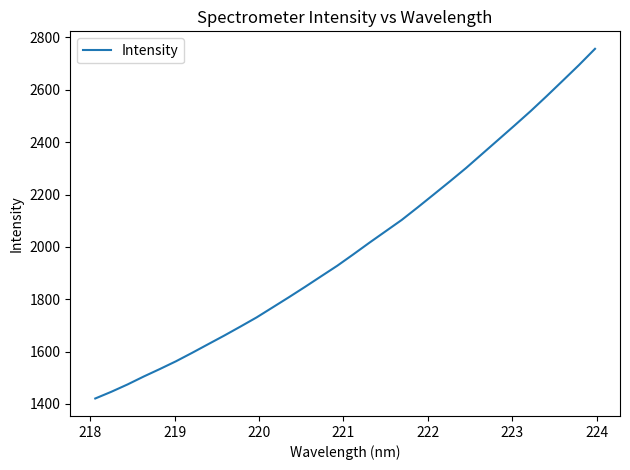

What is the difference between the second highest and minimum values?

1273.5